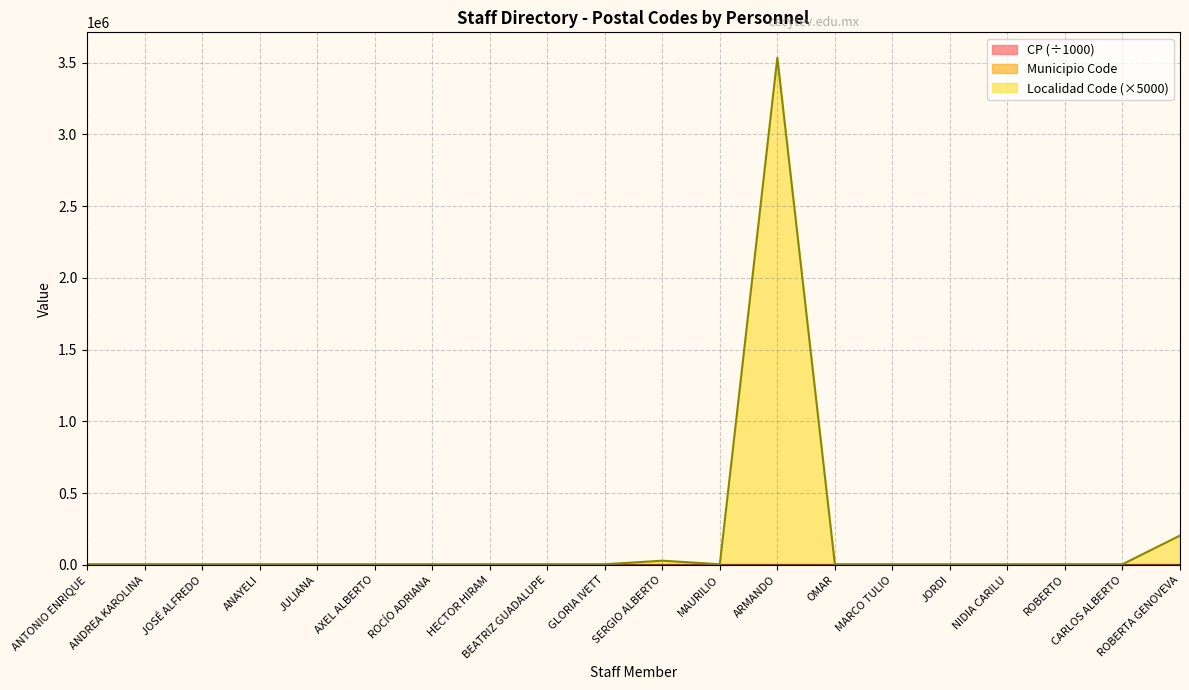

Which series has the largest total across all categories?

Localidad Code (×5000)